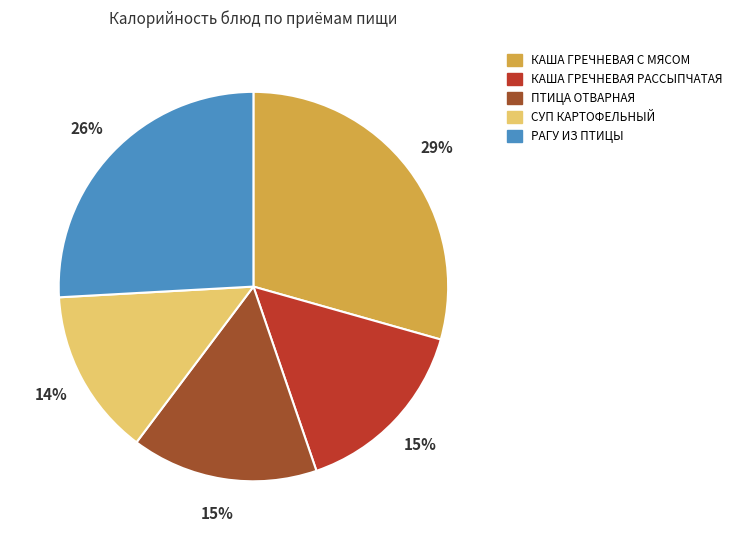

Is it true that ПТИЦА ОТВАРНАЯ is 15% of the pie?

True